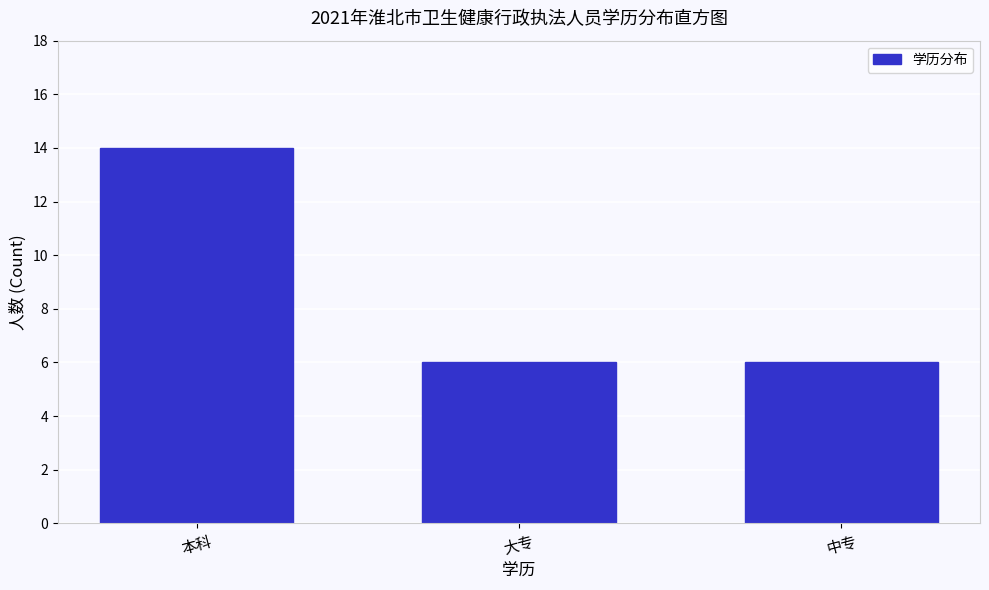

Reading right to left, extract all data points from this chart.

中专=6	大专=6	本科=14